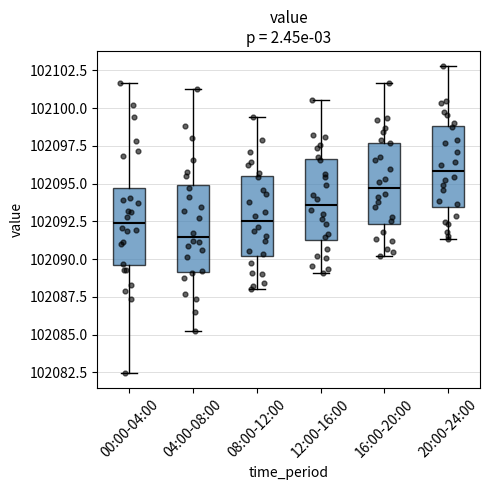

Reading left to right, transcribe this box plot: for each box, give where its median line is, the range the box spans, and where its two whiskers end, as read against the y-axis. The values are not printed on the chart, so give them approximately, as read against the axis.

00:00-04:00: median 102092.5, box 102089.5 to 102094.5, whiskers 102082.5 to 102101.5
04:00-08:00: median 102091.5, box 102089.0 to 102095.0, whiskers 102085.5 to 102101.5
08:00-12:00: median 102092.5, box 102090.0 to 102095.5, whiskers 102088.0 to 102099.5
12:00-16:00: median 102093.5, box 102091.0 to 102096.5, whiskers 102089.0 to 102100.5
16:00-20:00: median 102094.5, box 102092.5 to 102097.5, whiskers 102090.0 to 102101.5
20:00-24:00: median 102096.0, box 102093.5 to 102099.0, whiskers 102091.5 to 102103.0